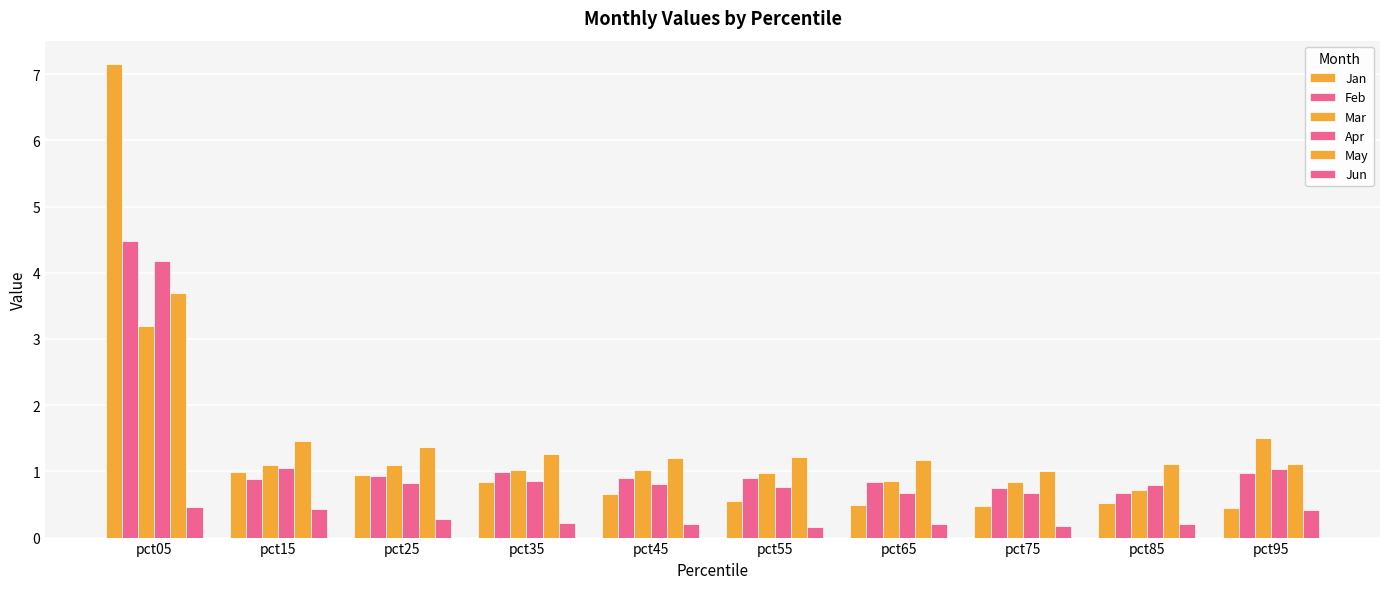

At pct65, list the series in order from smallest to largest.

Jun, Jan, Apr, Feb, Mar, May